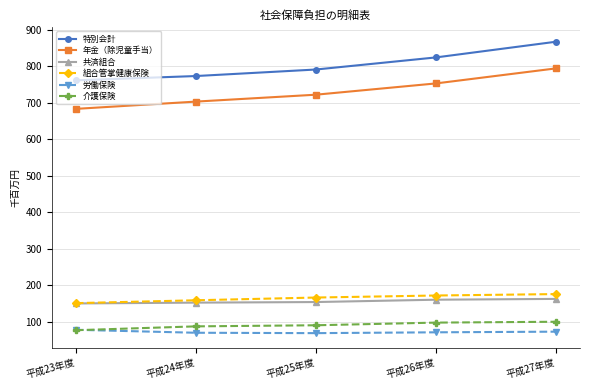

What is the label of the 2nd point from the right?

平成26年度